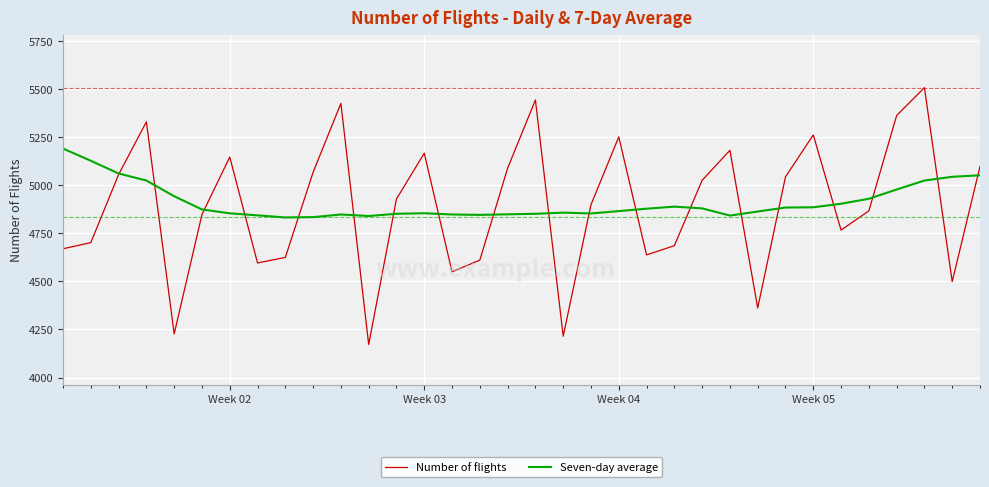

List the series in order of their peak value, lowest first.

Seven-day average, Number of flights